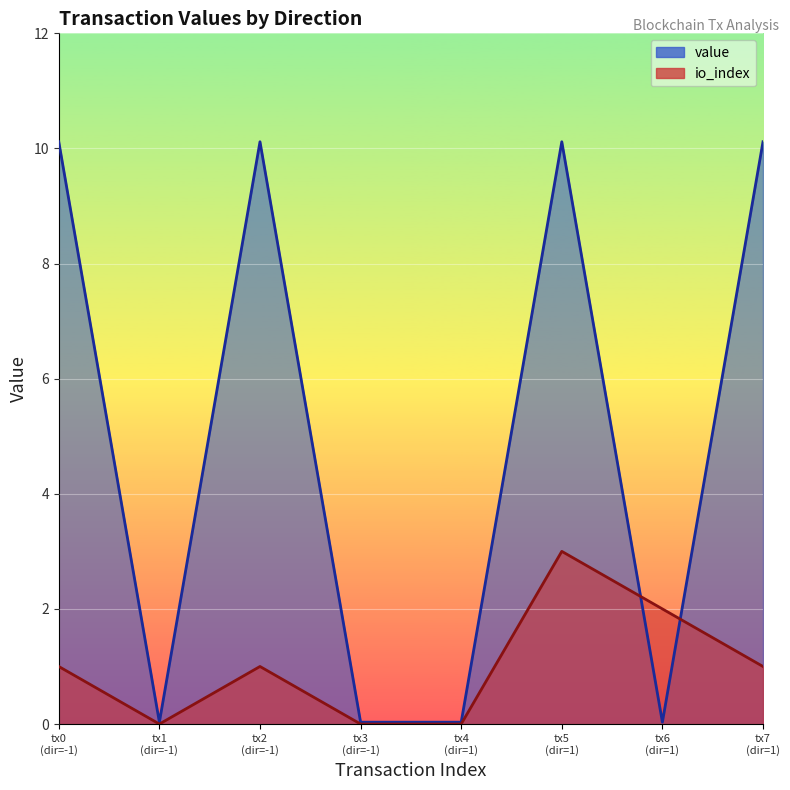

Reading left to right, list all the values displayed in this chart.

io_index: 1.0	0.0	1.0	0.0	0.0	3.0	2.0	1.0
value: 10.1	0.0	10.1	0.0	0.0	10.1	0.0	10.1